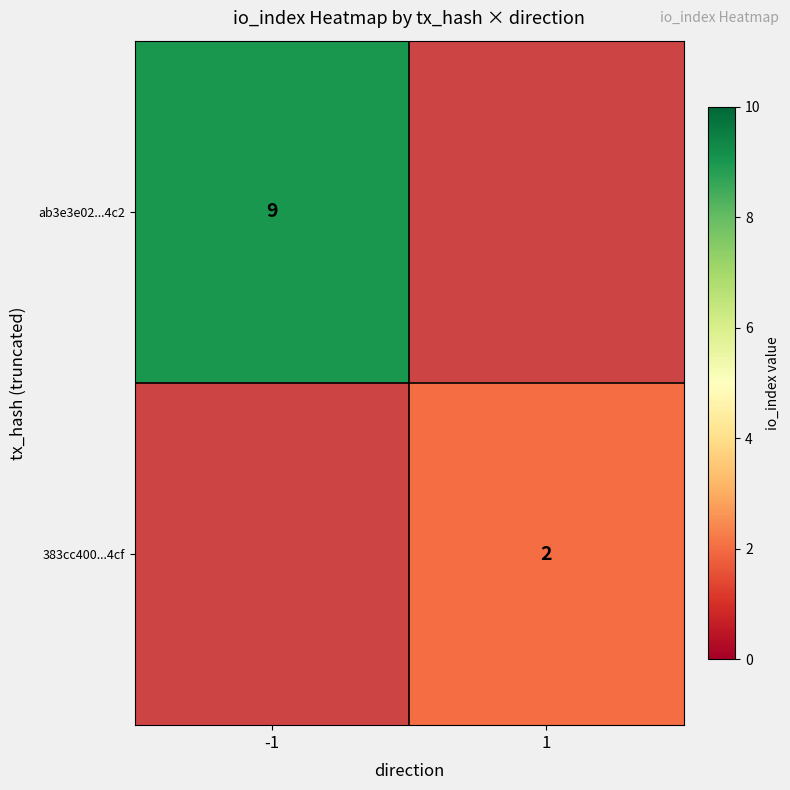

True or false: ab3e3e02...4c2 has a value of 14 at -1.

False